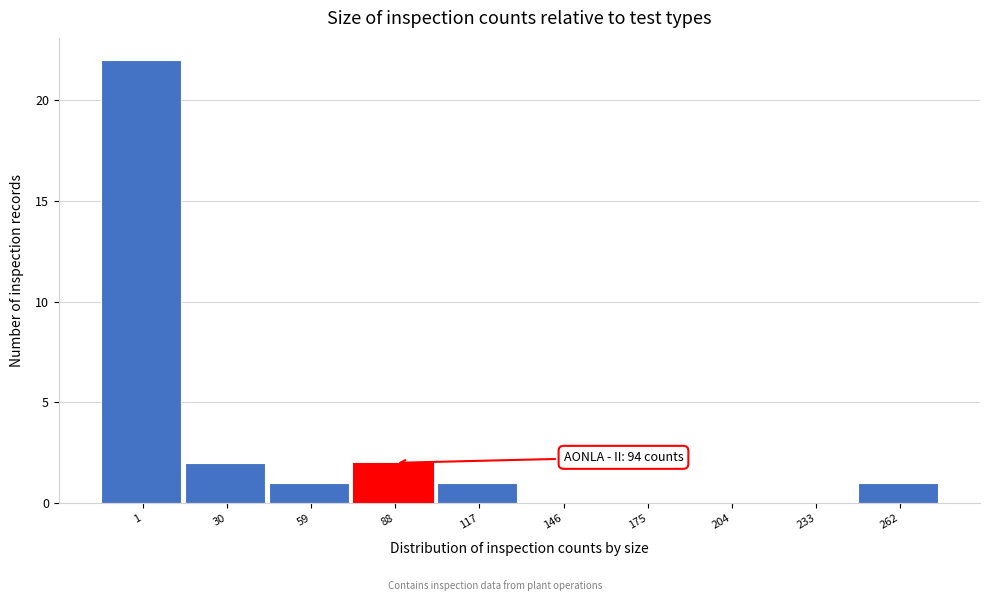

Reading right to left, list all the values displayed in this chart.

262=1	233=0	204=0	175=0	146=0	117=1	88=2	59=1	30=2	1=22